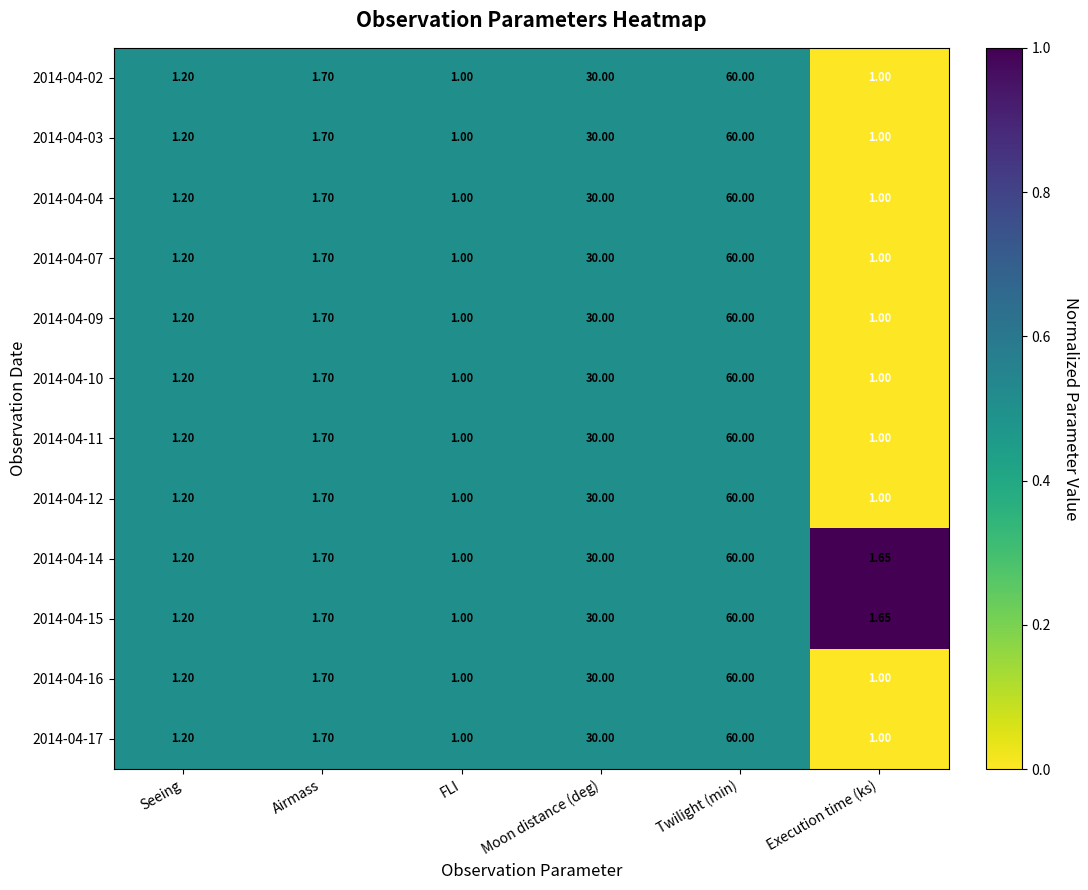

At which label is 2014-04-04 closest to 30?

Moon distance (deg)